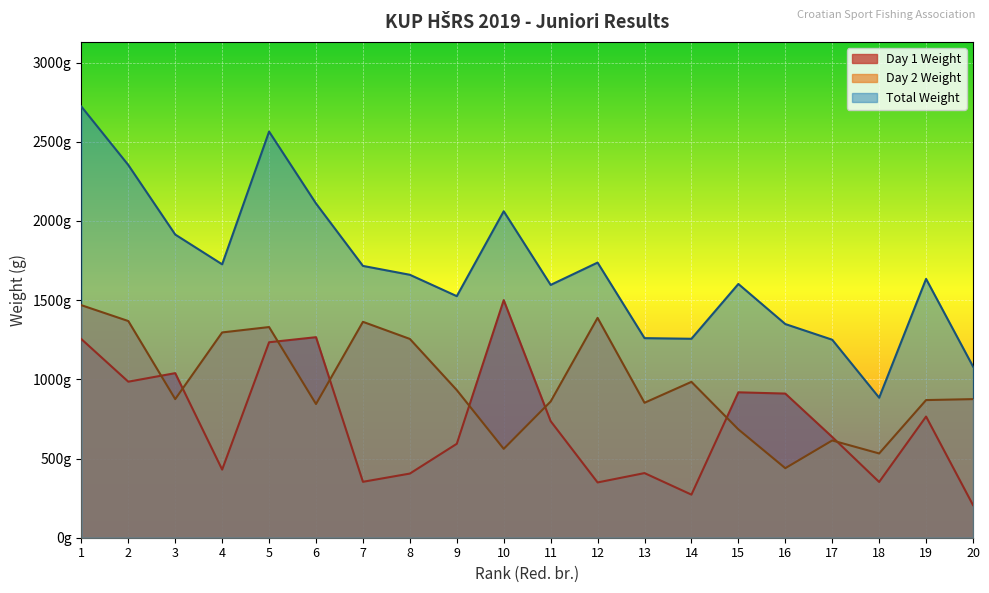

In Total Weight, how many points are higher than both neighbors (excluding endpoints)?

5